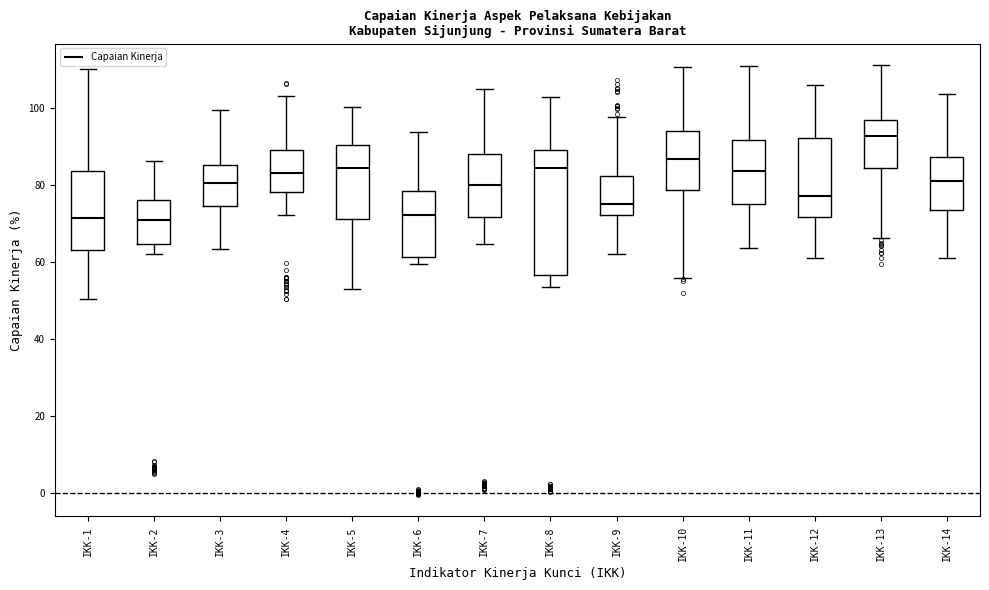

Reading left to right, read every box against the y-axis: the position of its median line, the range the box covers, and the ends of its whiskers. The values are not printed on the chart, so give them approximately, as read against the axis.

IKK-1: median 72, box 64 to 84, whiskers 50 to 110
IKK-2: median 70, box 64 to 76, whiskers 62 to 86
IKK-3: median 80, box 74 to 86, whiskers 64 to 100
IKK-4: median 84, box 78 to 88, whiskers 72 to 104
IKK-5: median 84, box 72 to 90, whiskers 52 to 100
IKK-6: median 72, box 62 to 78, whiskers 60 to 94
IKK-7: median 80, box 72 to 88, whiskers 64 to 104
IKK-8: median 84, box 56 to 90, whiskers 54 to 102
IKK-9: median 76, box 72 to 82, whiskers 62 to 98
IKK-10: median 86, box 78 to 94, whiskers 56 to 110
IKK-11: median 84, box 76 to 92, whiskers 64 to 110
IKK-12: median 78, box 72 to 92, whiskers 60 to 106
IKK-13: median 92, box 84 to 96, whiskers 66 to 112
IKK-14: median 82, box 74 to 88, whiskers 60 to 104